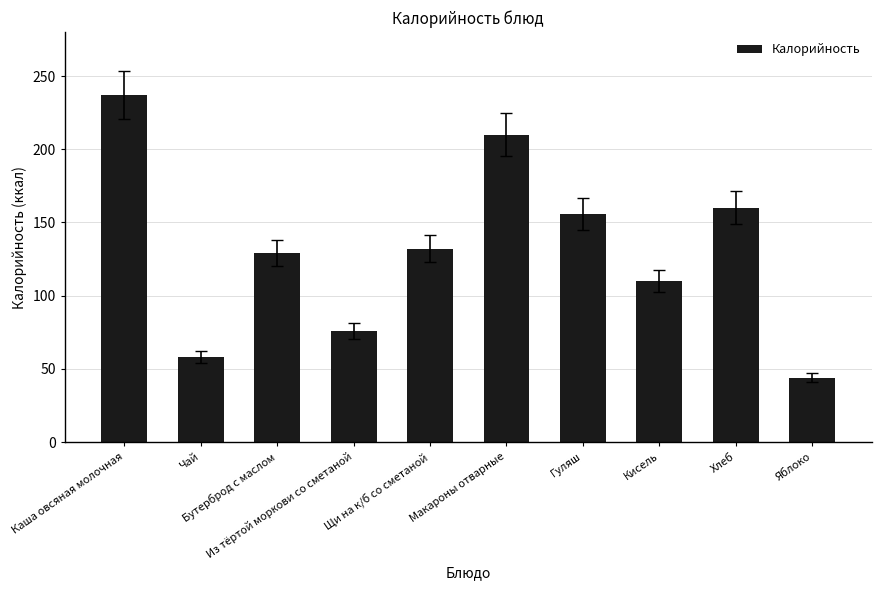

What is the difference between the values at Каша овсяная молочная and Гуляш?

81